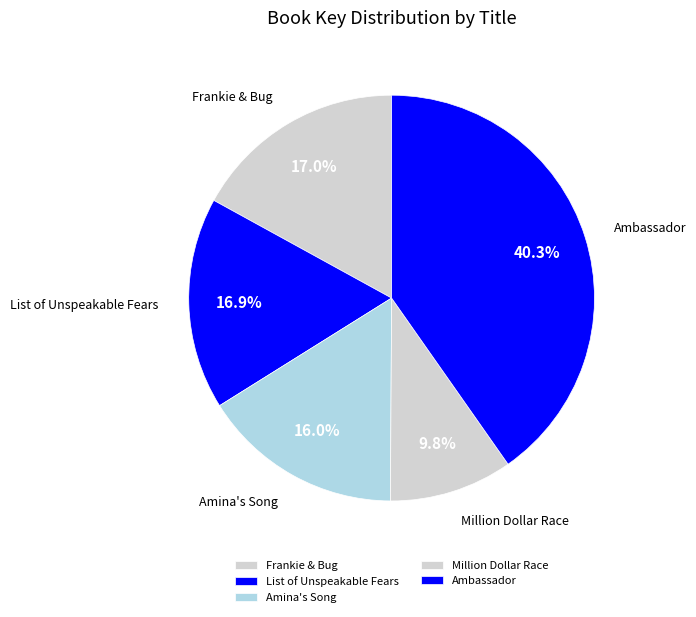

Is there any slice that represents more than half of the pie?

No